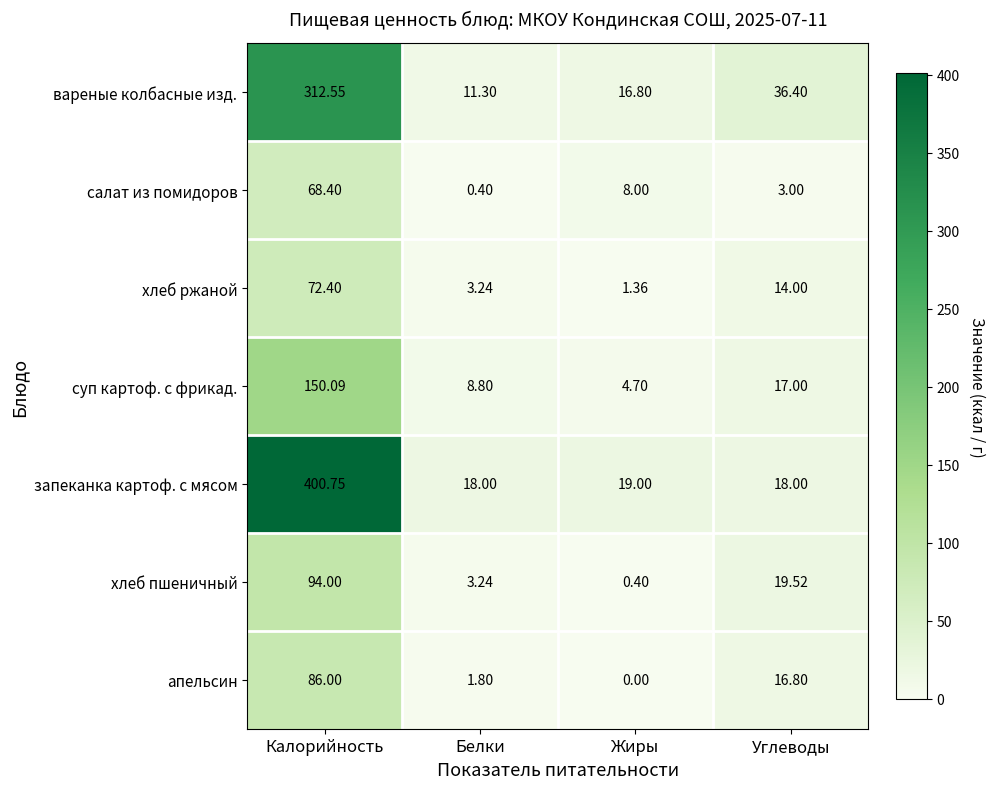

At which label does хлеб ржаной first exceed 14?

Калорийность